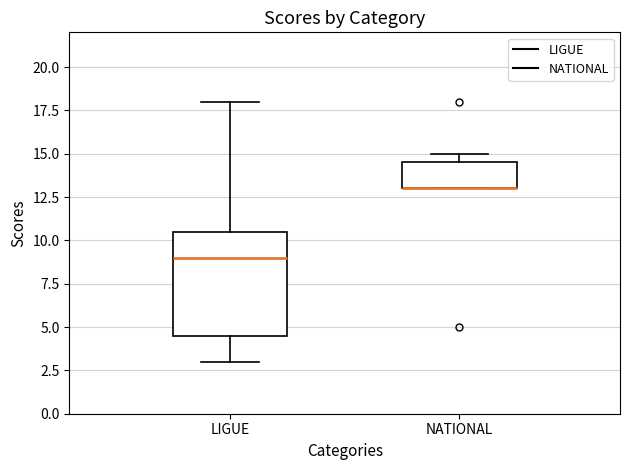

Reading left to right, transcribe this box plot: for each box, give where its median line is, the range the box spans, and where its two whiskers end, as read against the y-axis. The values are not printed on the chart, so give them approximately, as read against the axis.

LIGUE: median 9.0, box 4.5 to 10.5, whiskers 3.0 to 18.0
NATIONAL: median 13.0 (drawn on the box's lower edge), box 13.0 to 14.5, whiskers 13.0 to 15.0